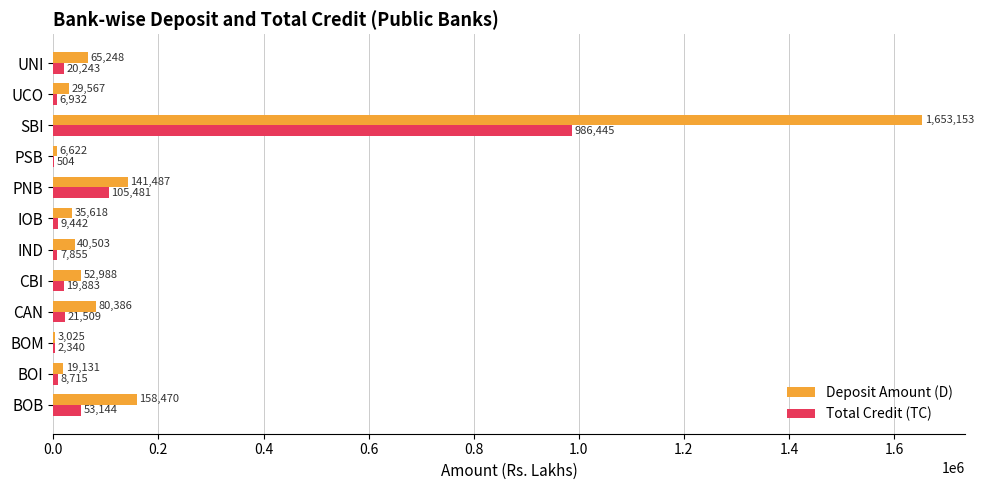

Read the Total Credit (TC) value at IND.

7854.8